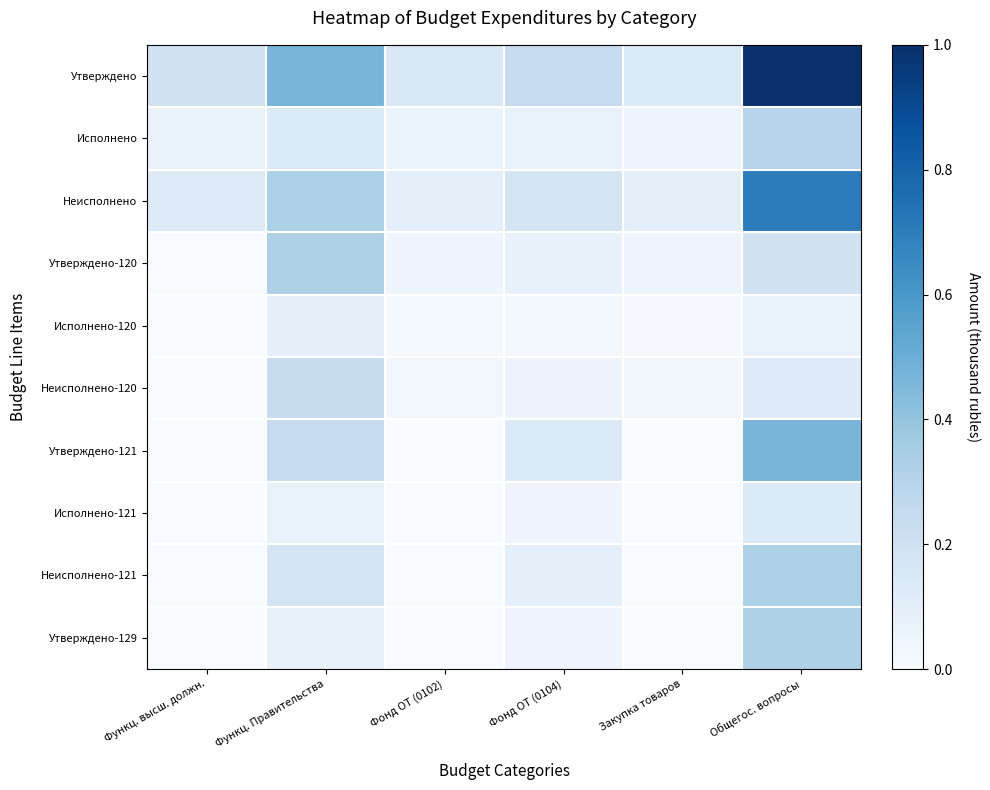

How many categories are shown in the chart?

6